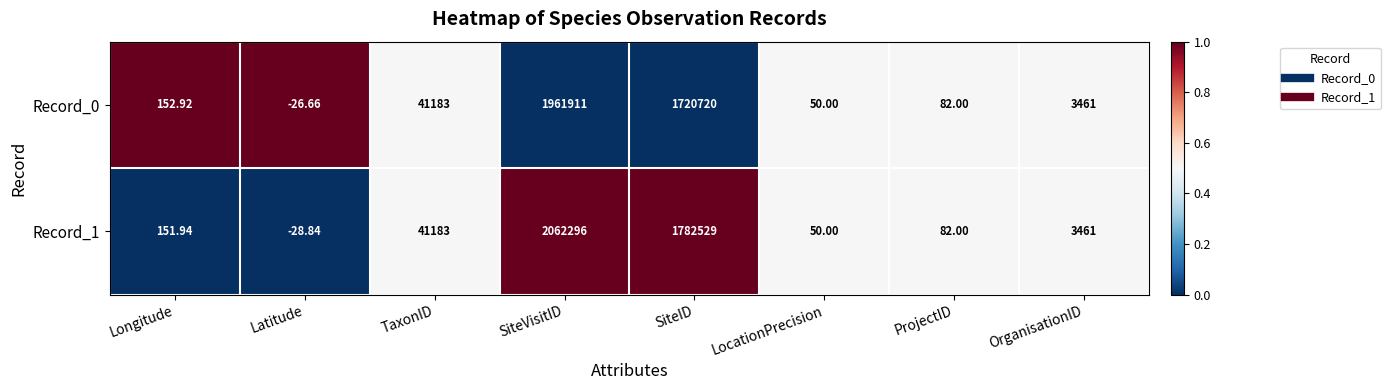

Where does the Record_0 series first go above 3461?

TaxonID